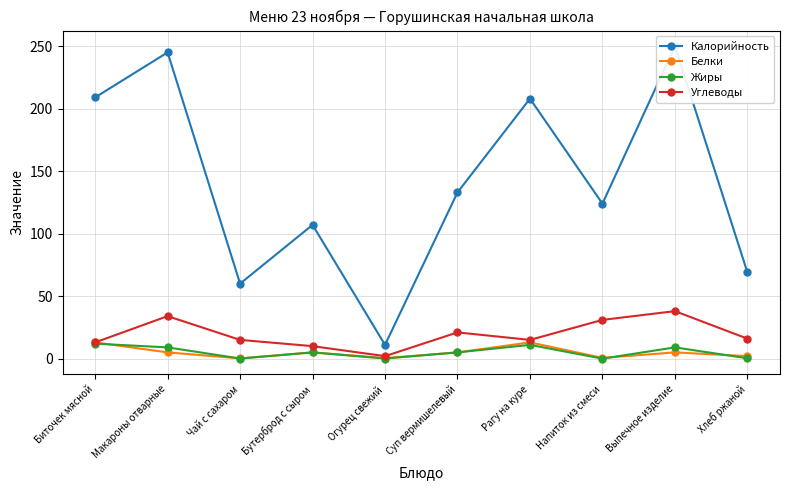

How many data points in Углеводы are above 16?

4